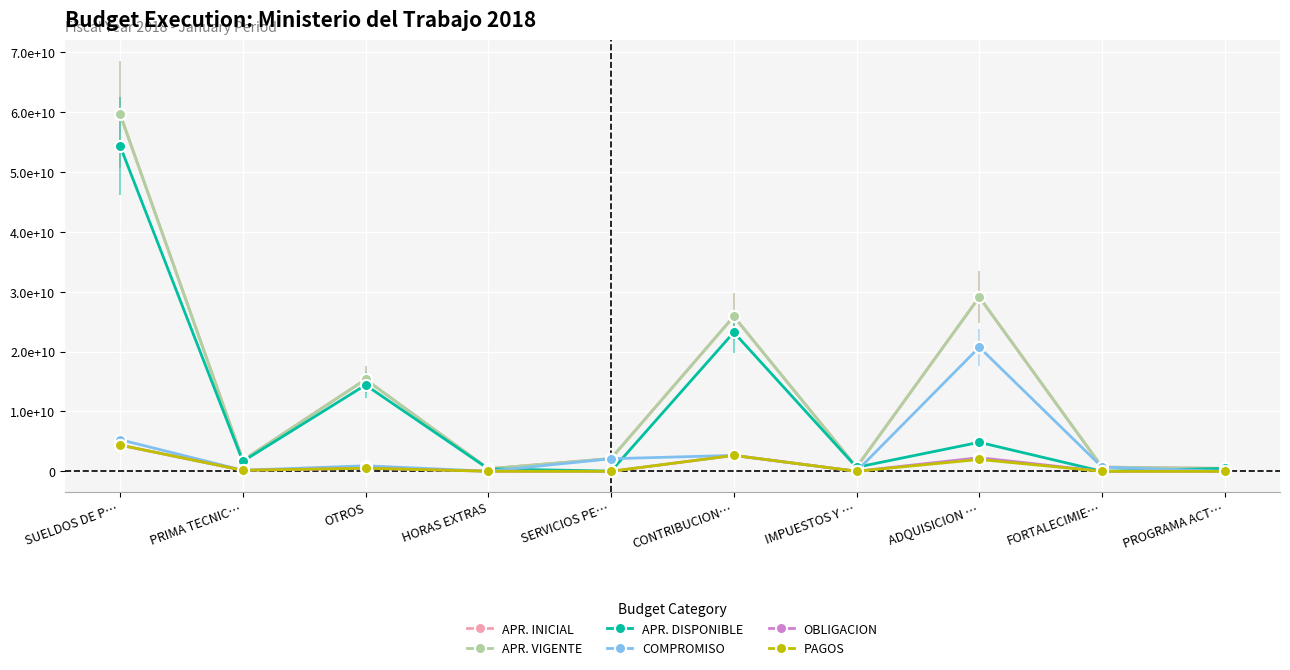

Is it true that OBLIGACION equals 512477670.0 at OTROS?

True